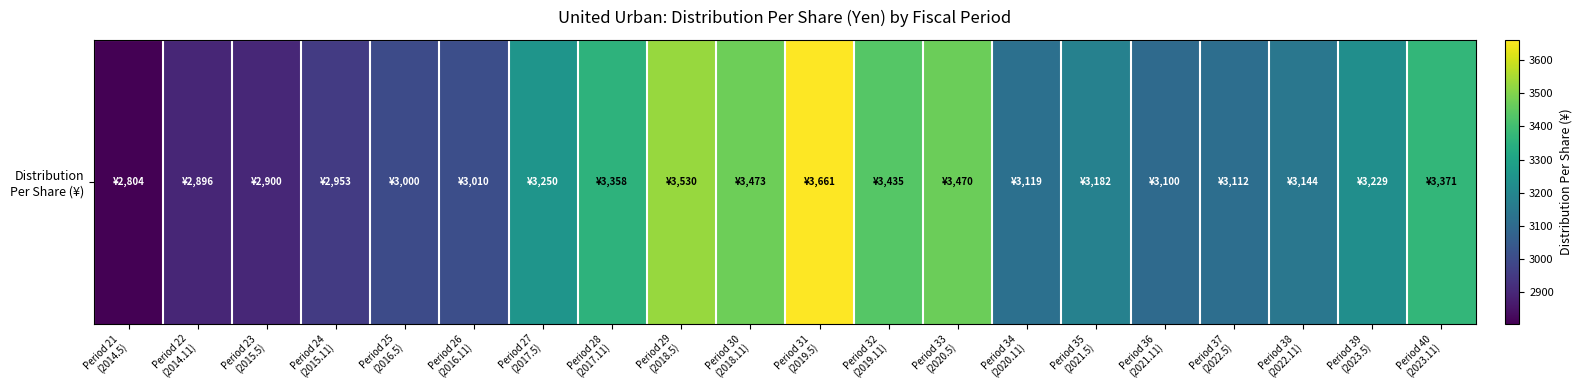

Reading right to left, what are all the values shown in this chart?

3371	3229	3144	3112	3100	3182	3119	3470	3435	3661	3473	3530	3358	3250	3010	3000	2953	2900	2896	2804